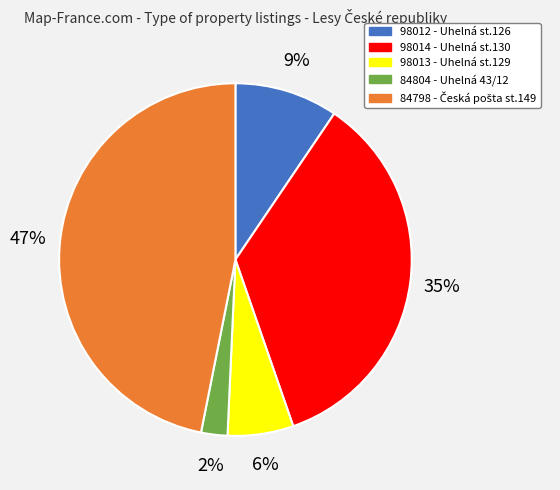

Combined, do 84798 and 98012 account for over 50%?

Yes